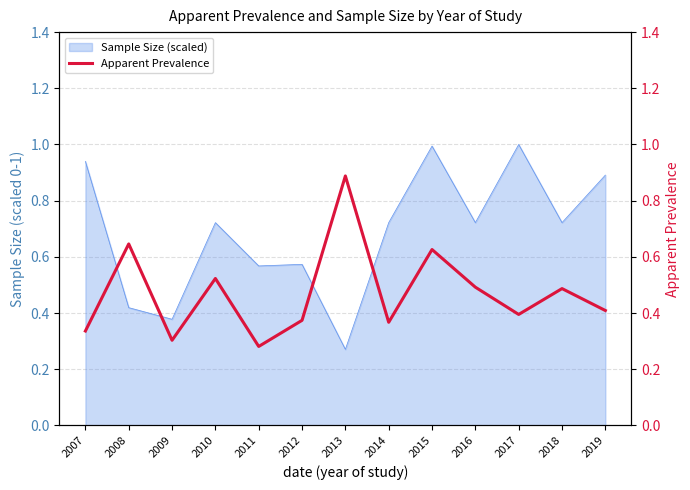

How many points are higher than both their immediate neighbors (excluding endpoints)?

5